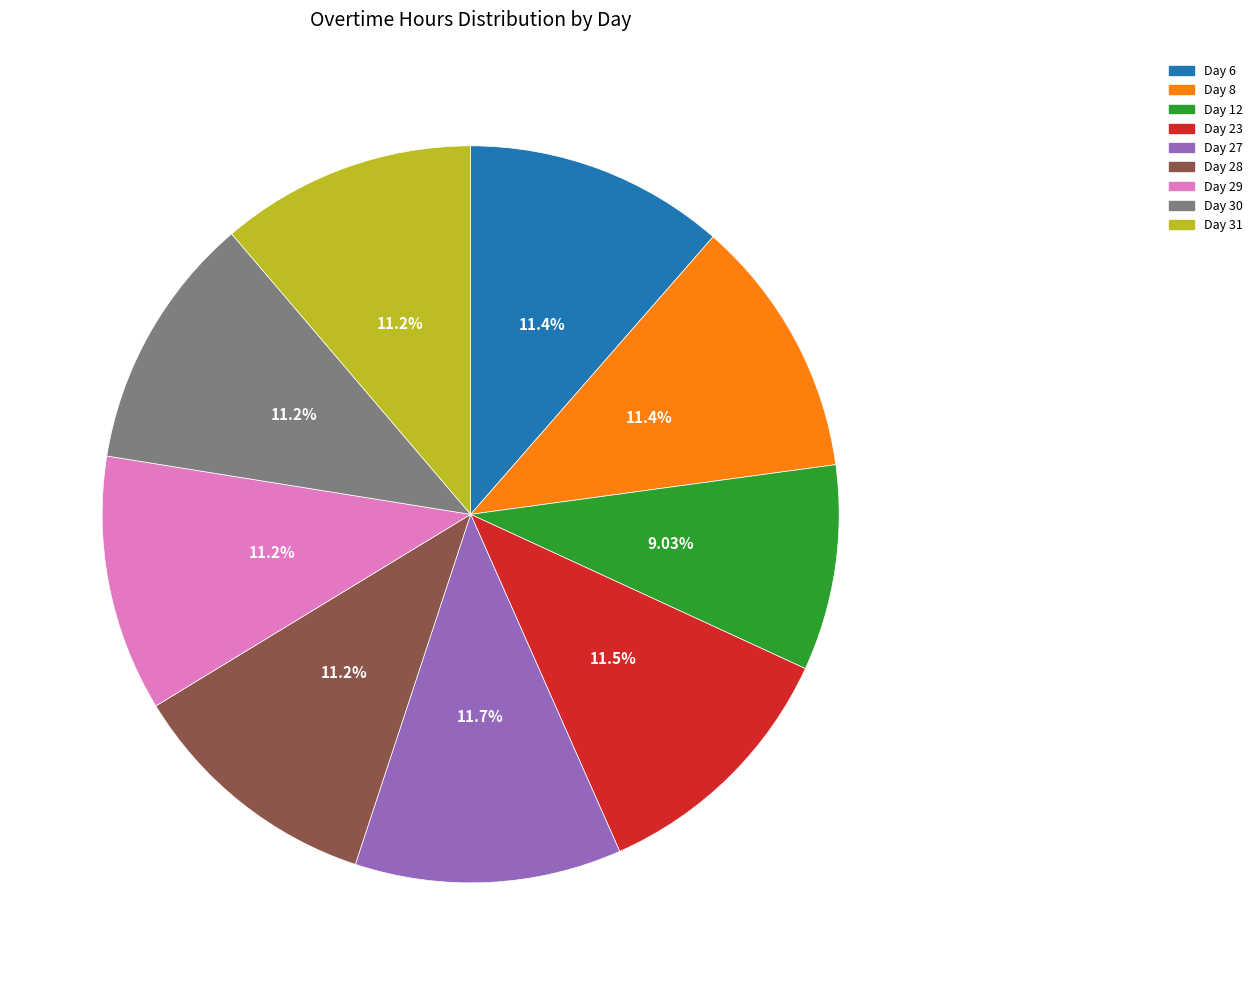

Does Day 31 represent more than half of the total?

No